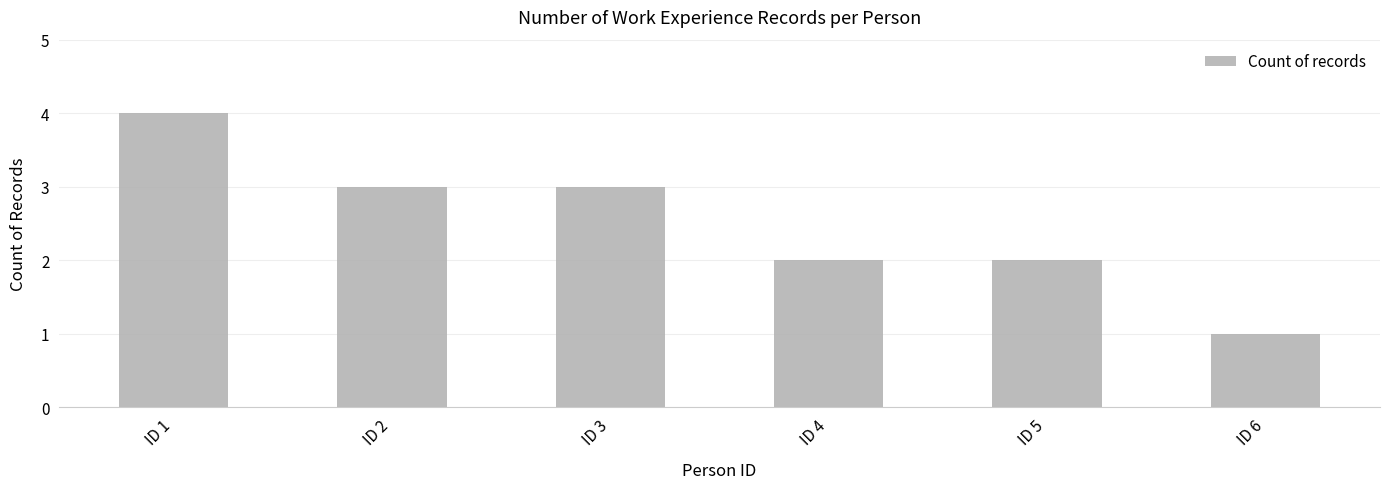

The value at ID 4 is 3. True or false?

False